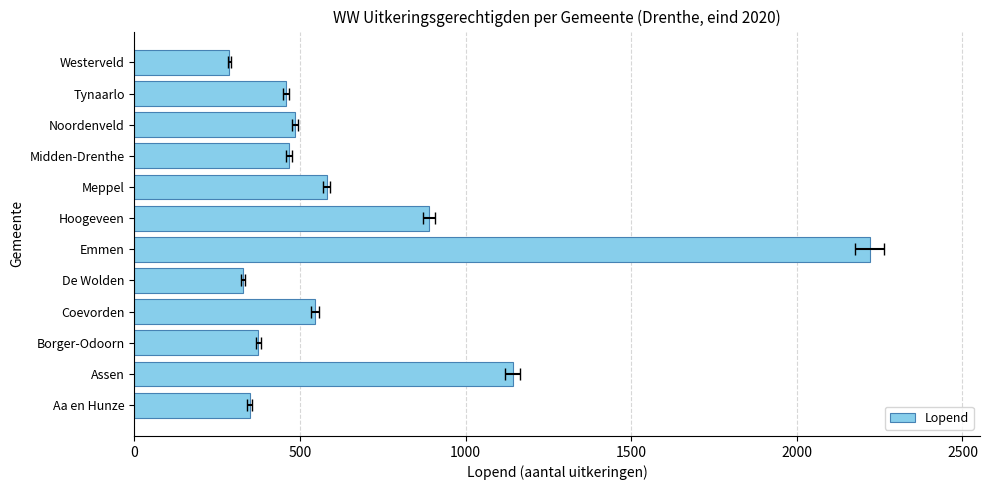

How many data points are less than 484?

6